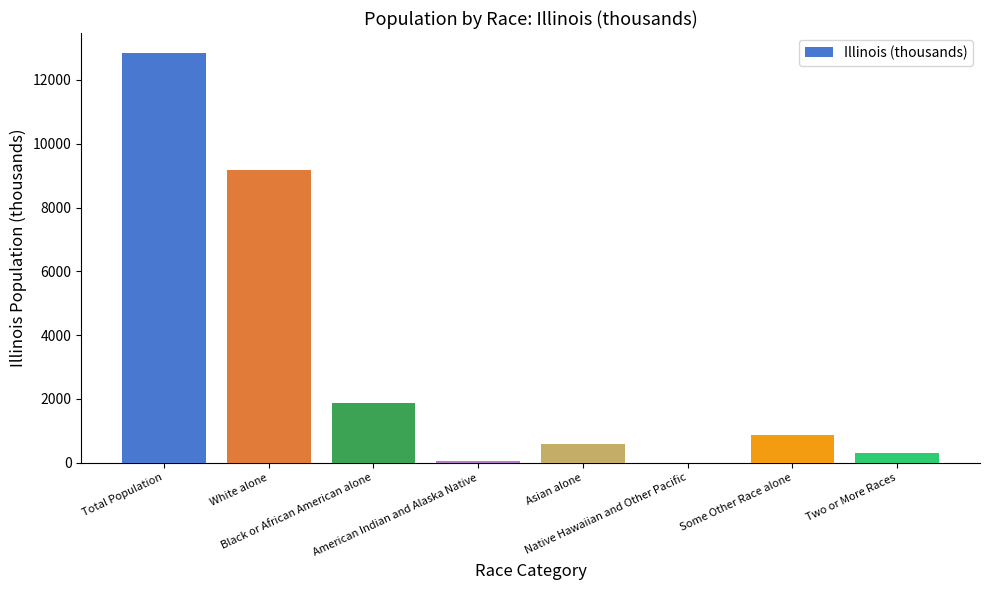

Approximately how many times larger is the value at Black or African American alone compared to Some Other Race alone?

2.2